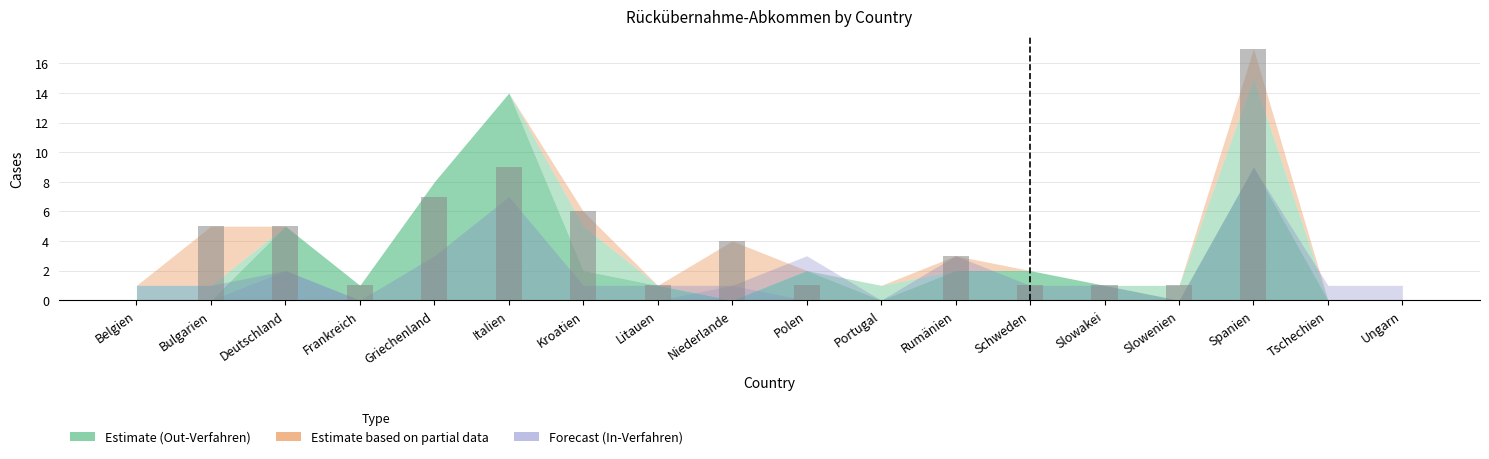

Which category has the highest value across all series?

Spanien